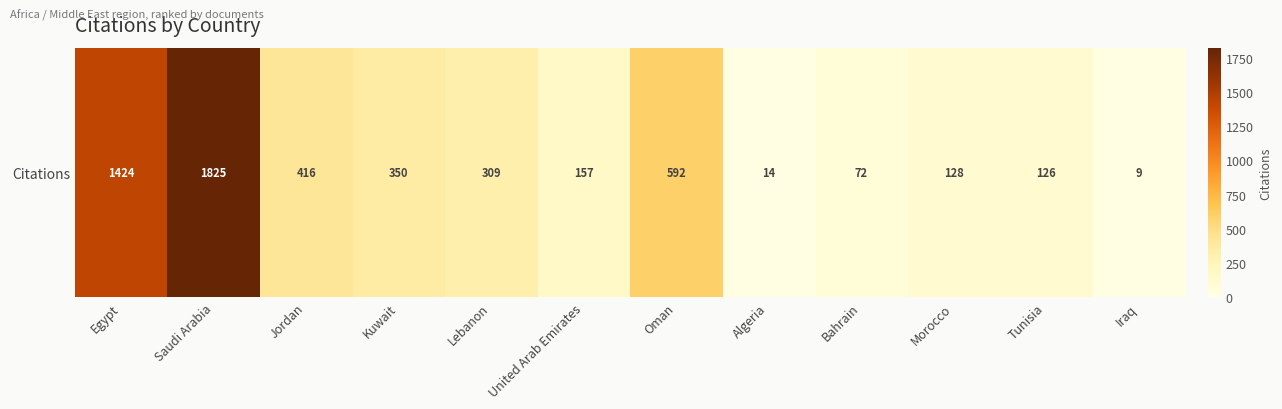

Where is the data nearest to the value 917?

Oman